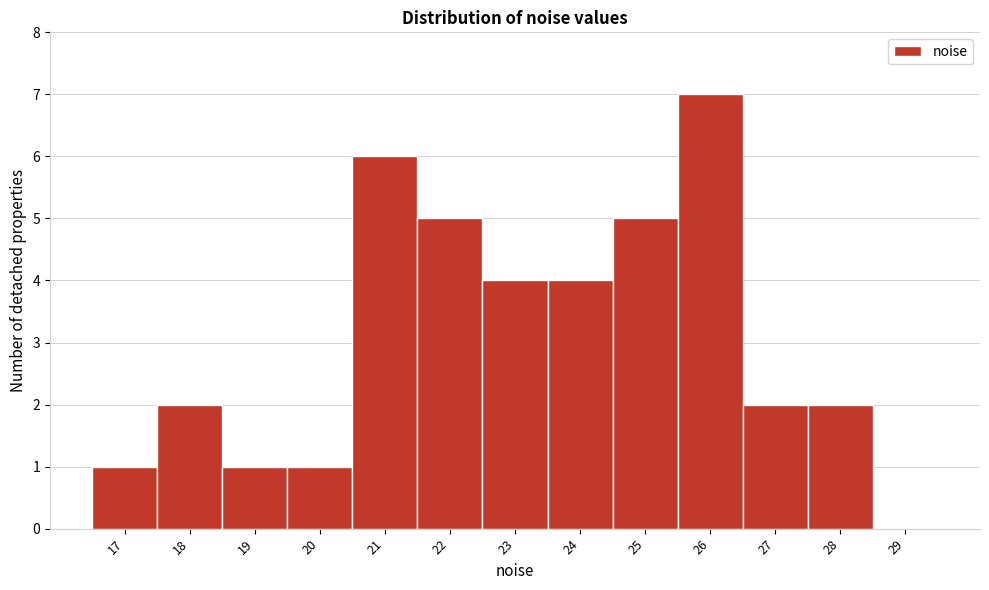

Reading left to right, list all the values displayed in this chart.

17=1	18=2	19=1	20=1	21=6	22=5	23=4	24=4	25=5	26=7	27=2	28=2	29=0